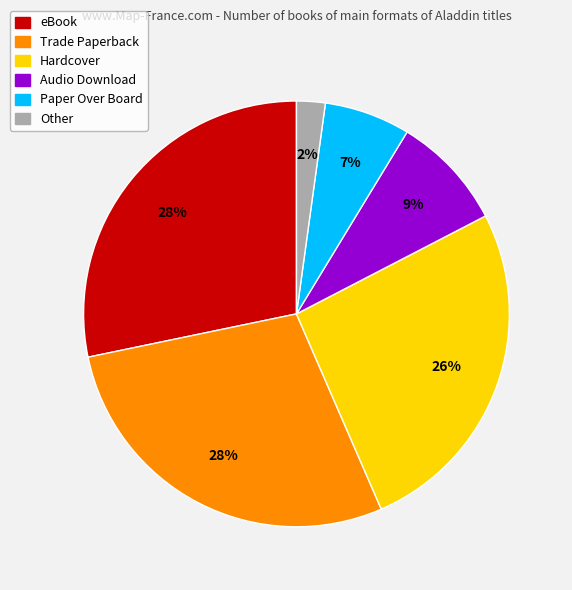

Does any single category account for the majority?

No